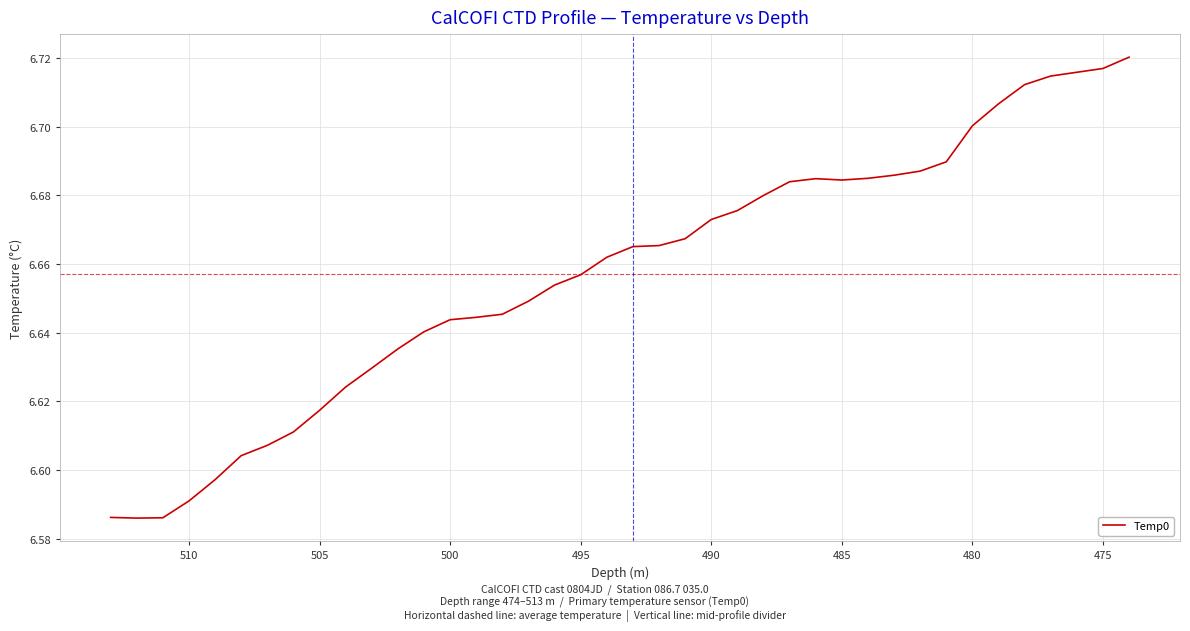

Reading left to right, transcribe all the data shown in this chart.

6.6	6.6	6.6	6.6	6.6	6.6	6.6	6.6	6.6	6.6	6.6	6.6	6.6	6.6	6.6	6.6	6.6	6.7	6.7	6.7	6.7	6.7	6.7	6.7	6.7	6.7	6.7	6.7	6.7	6.7	6.7	6.7	6.7	6.7	6.7	6.7	6.7	6.7	6.7	6.7